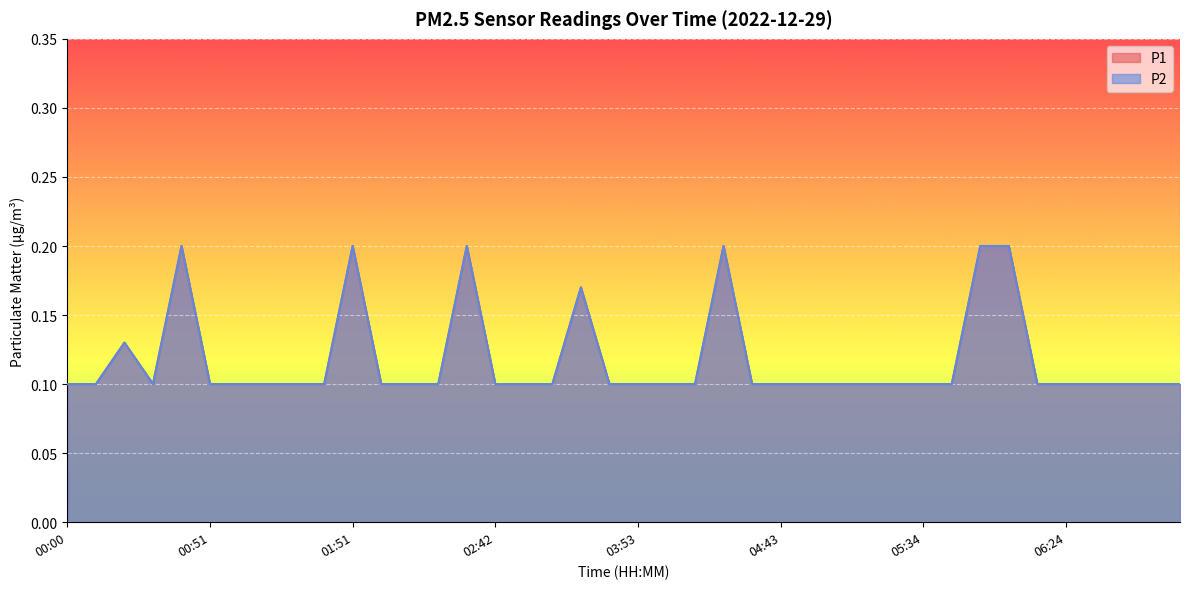

Which series has the largest total across all categories?

P1